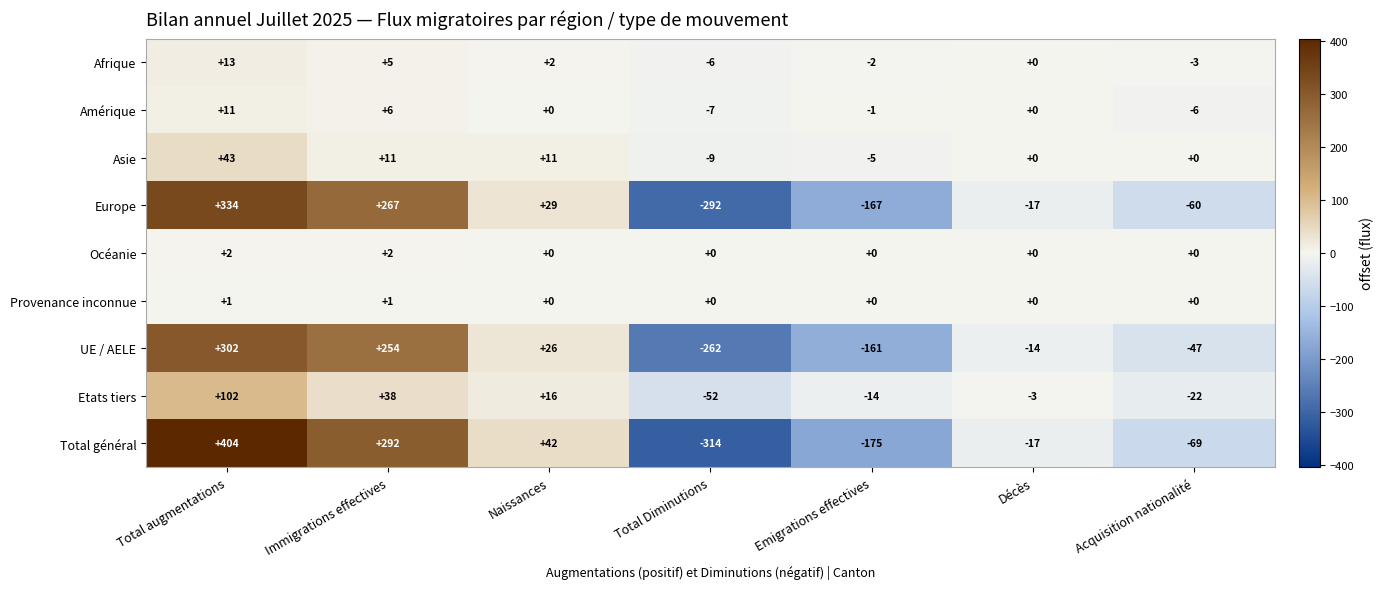

What is the difference between the second highest and second lowest values in the Amérique series?

12